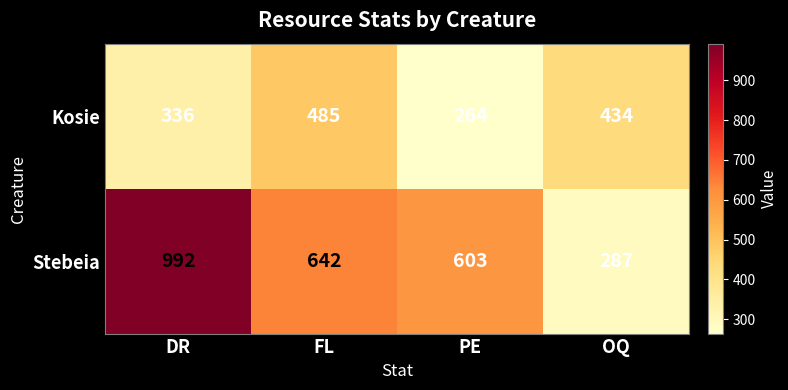

How many distinct data groups are displayed?

2